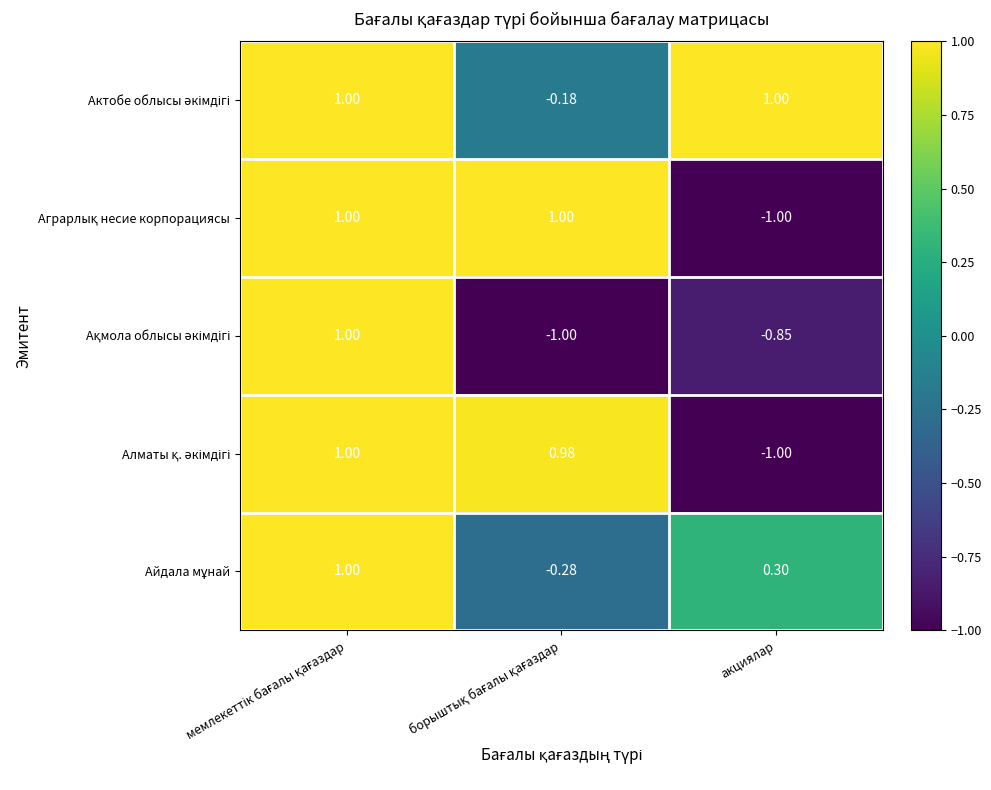

How many series are shown in this chart?

5